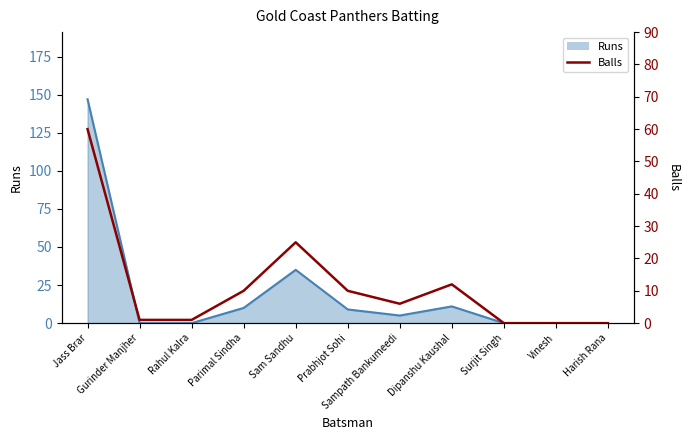

What is the label of the 4th point from the right?

Dipanshu Kaushal